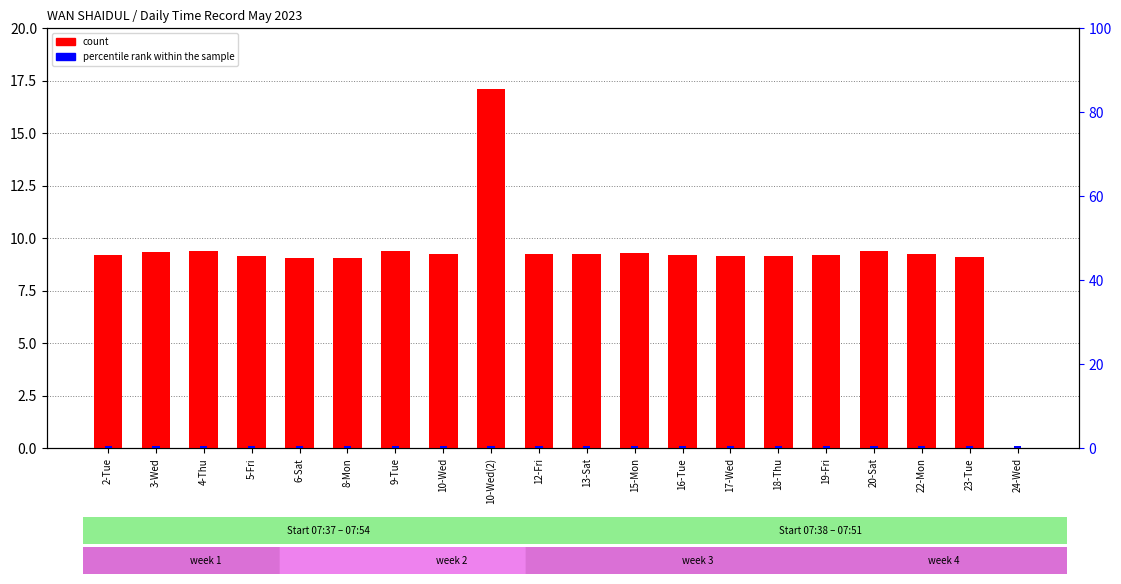

What are all the series names shown in the legend?

count, percentile rank within the sample